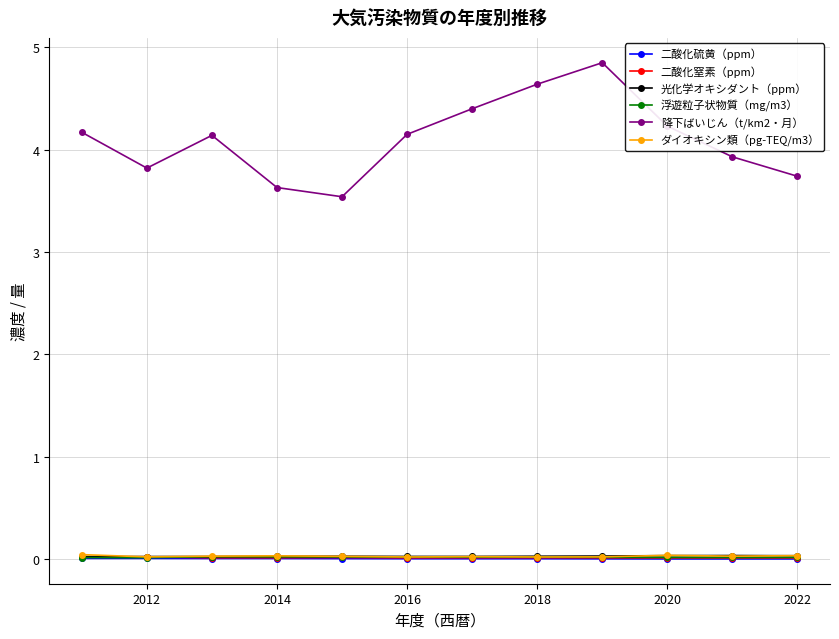

Which series has the largest total across all categories?

降下ばいじん（t/km2・月）